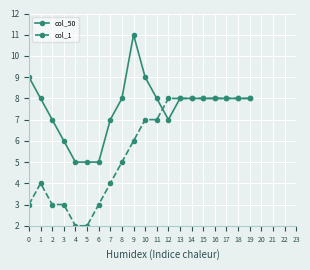

How many values in the col_1 series are below 7?

10